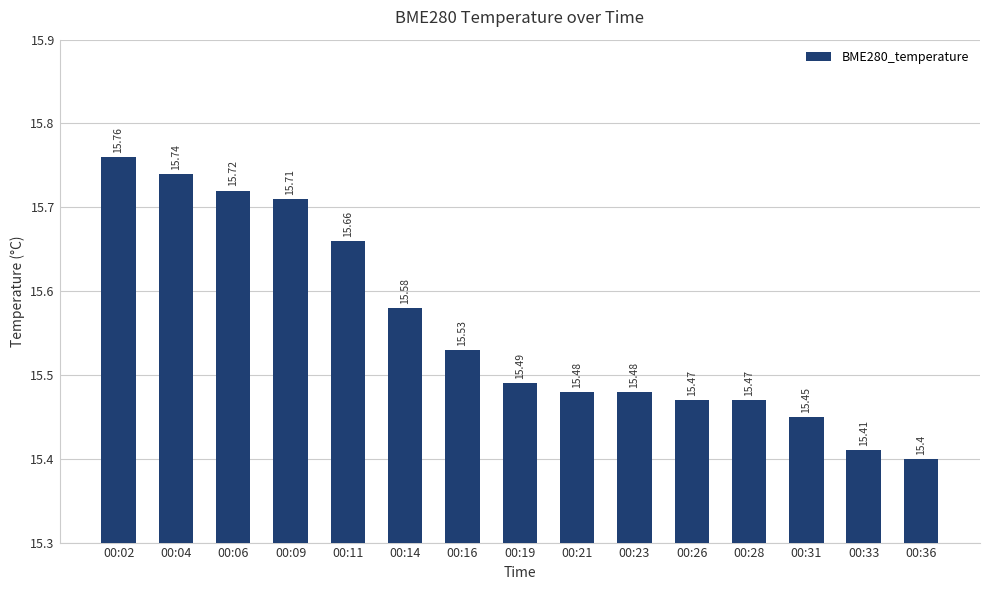

What is the average value?

15.6